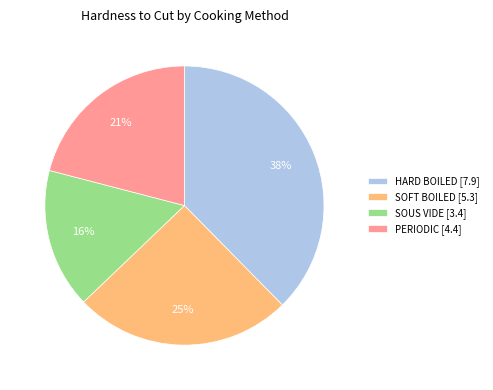

Which category has the smallest portion of the pie?

SOUS VIDE